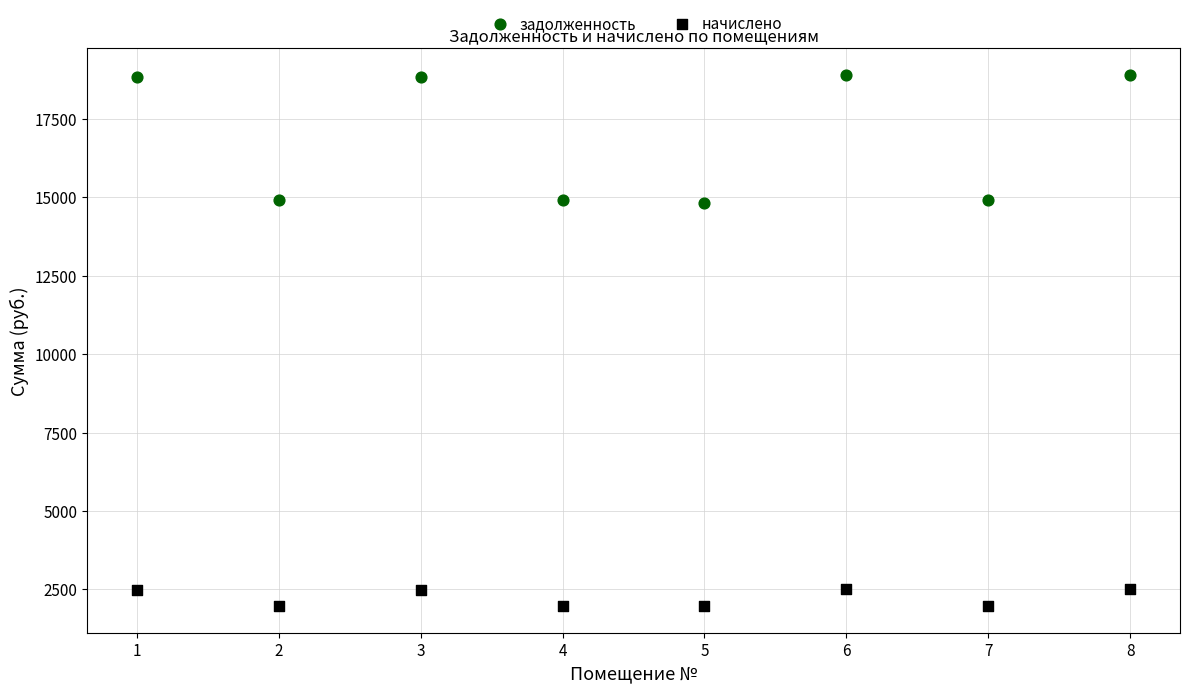

What are all the series names shown in the legend?

задолженность, начислено